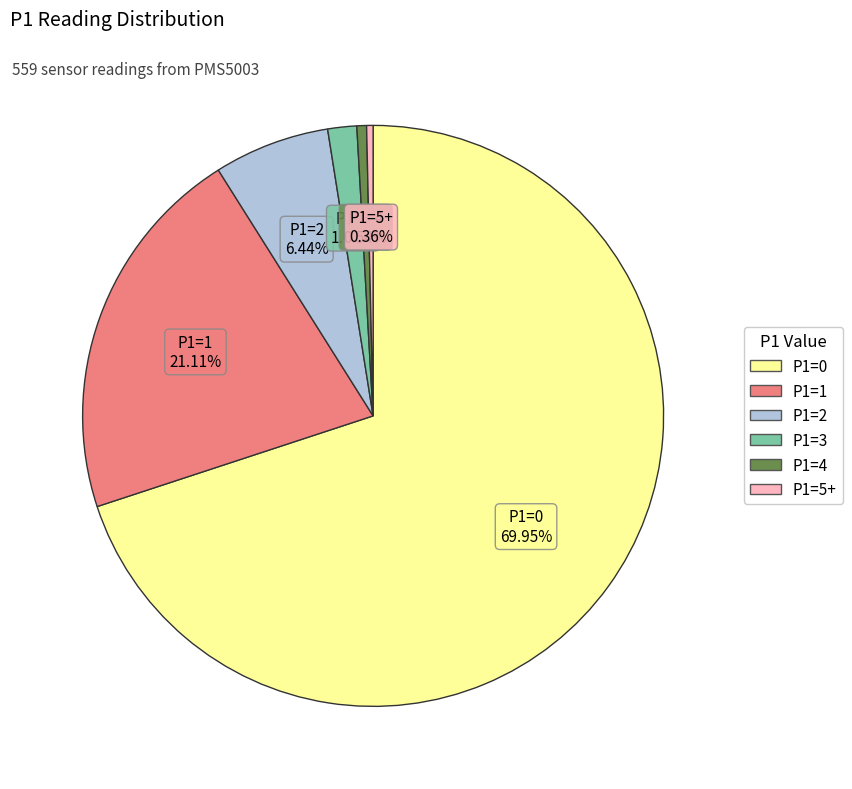

Combined, what portion of the pie is P1=0 and P1=4?

70.5%